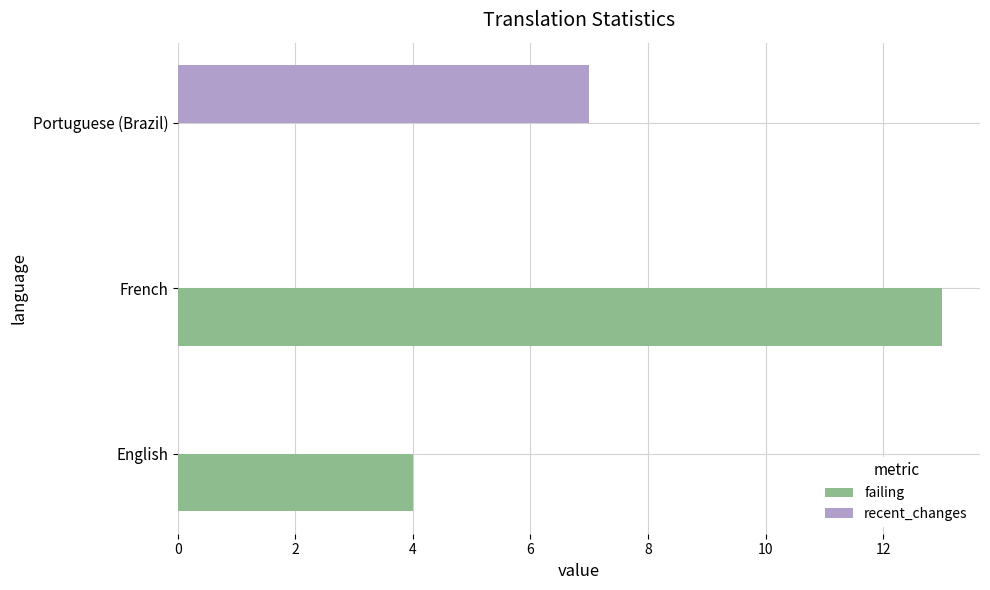

How many distinct data groups are displayed?

2